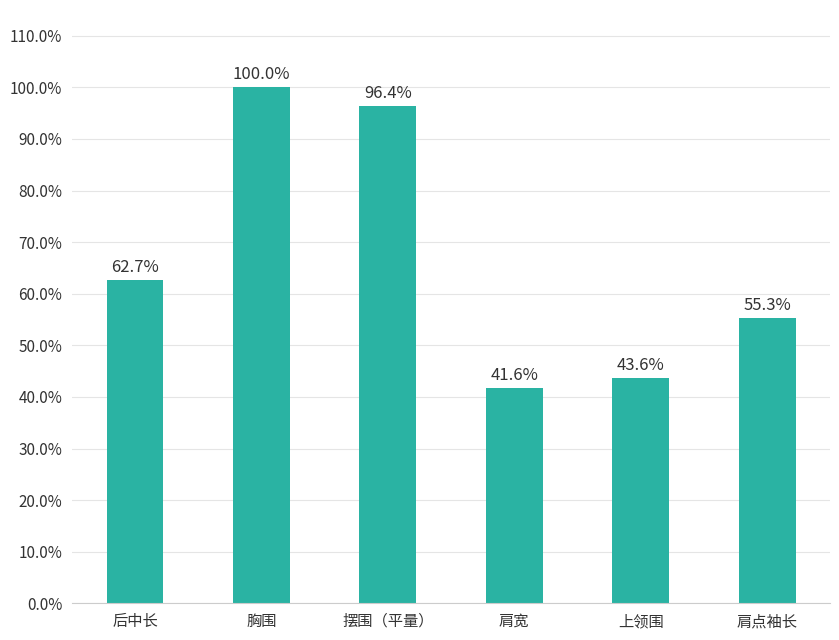

Are the bars grouped side by side (vs. stacked)?

No